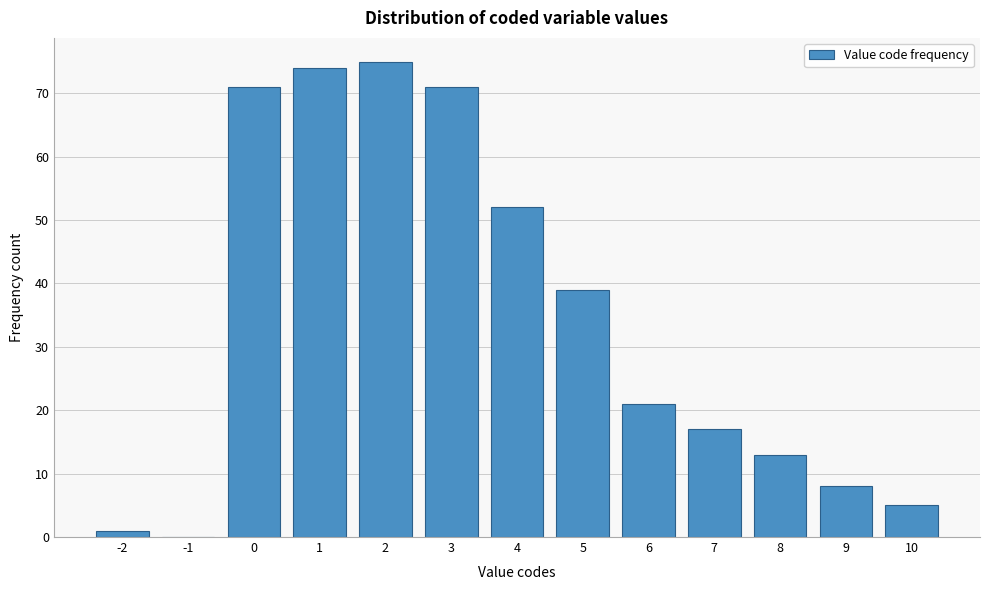

Reading left to right, extract all data points from this chart.

-2=1	-1=0	0=71	1=74	2=75	3=71	4=52	5=39	6=21	7=17	8=13	9=8	10=5